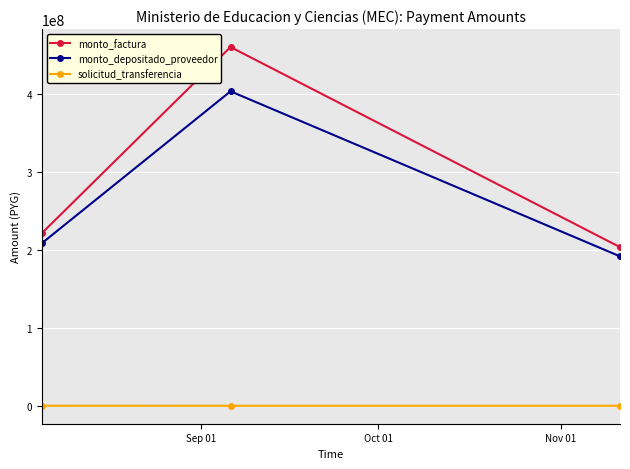

Which series has the widest spread of values?

monto_factura